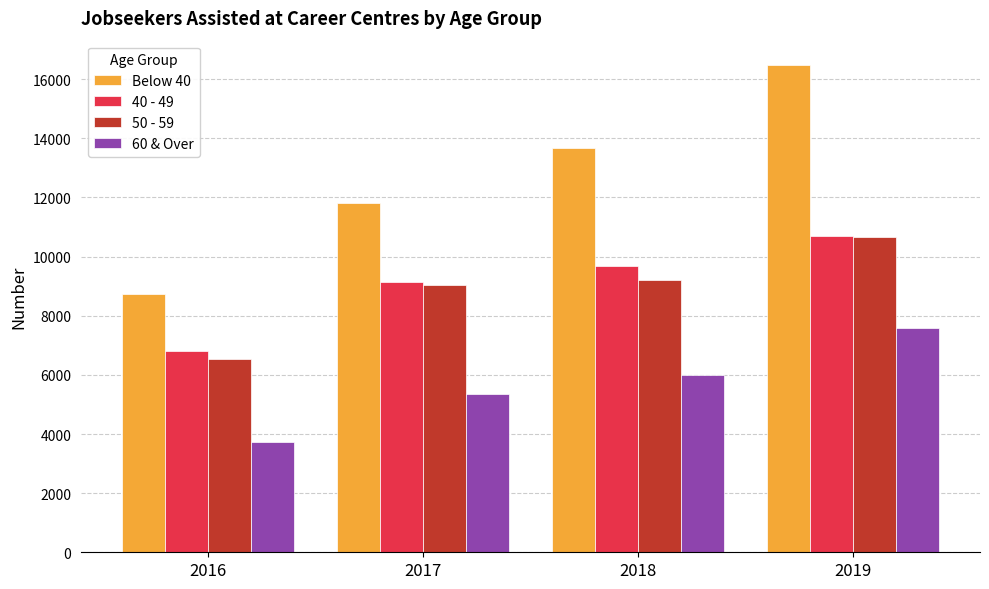

The Below 40 series shows 11616 at 2016. True or false?

False